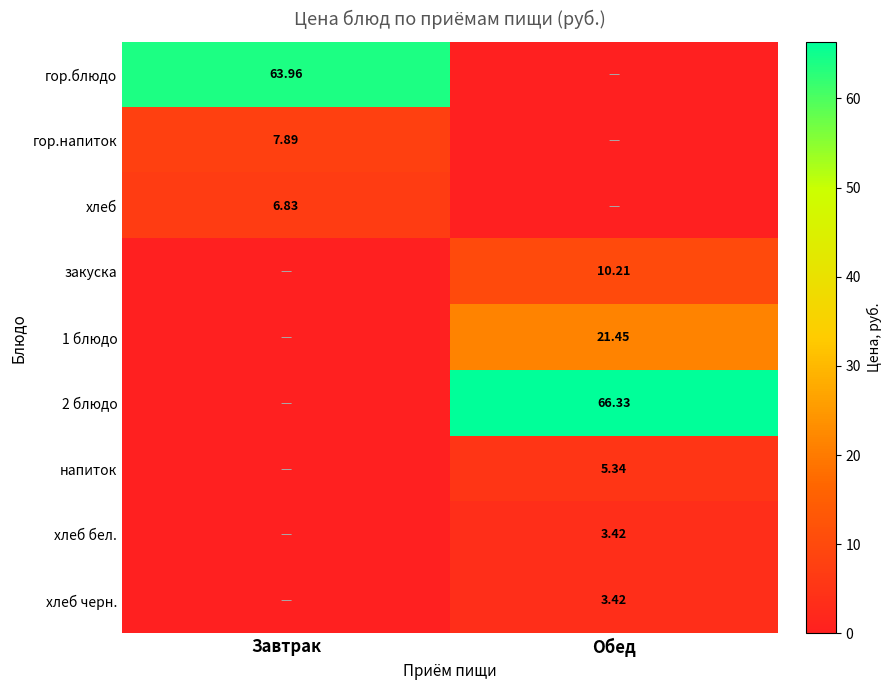

Is the value of хлеб at Завтрак greater than the value of гор.блюдо at Завтрак?

No